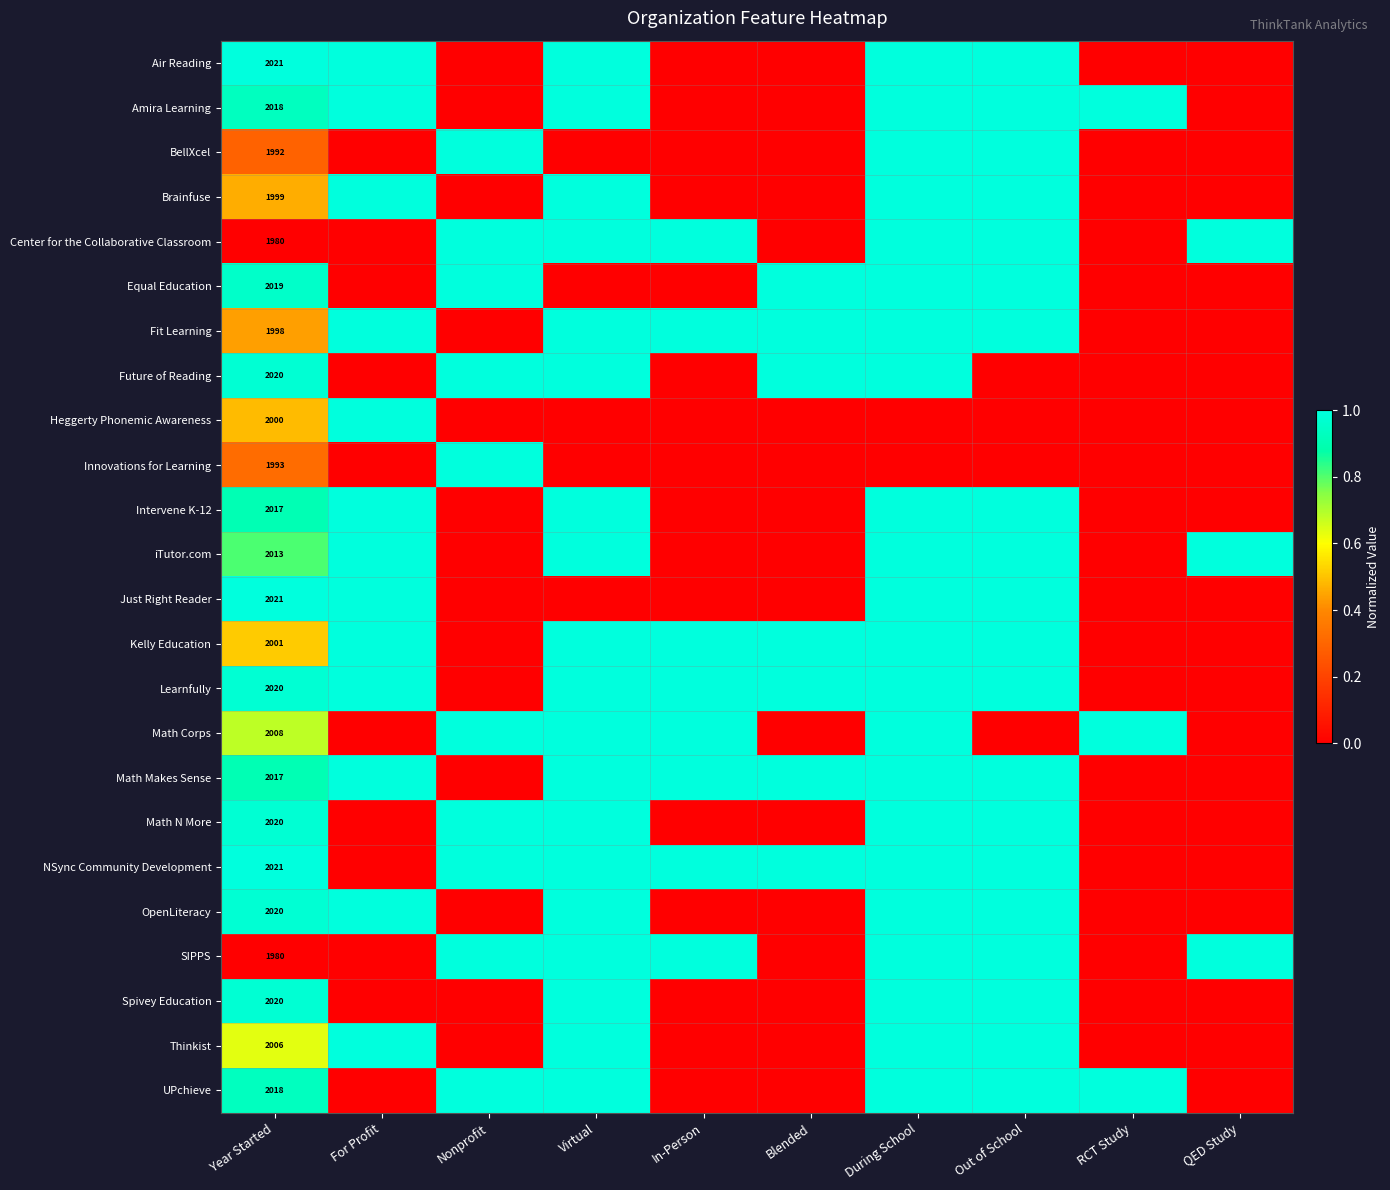

How many positive values does the Equal Education series have?

5